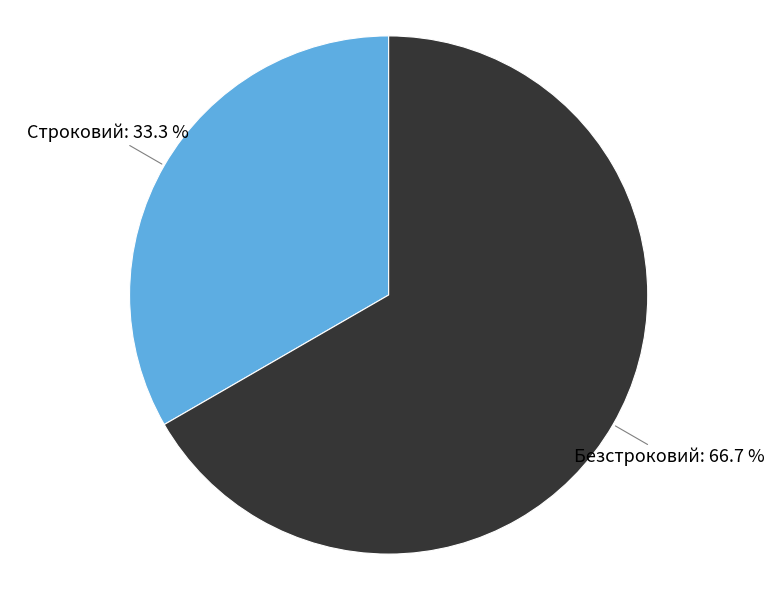

Do Безстроковий and Строковий together represent more than half of the pie?

Yes